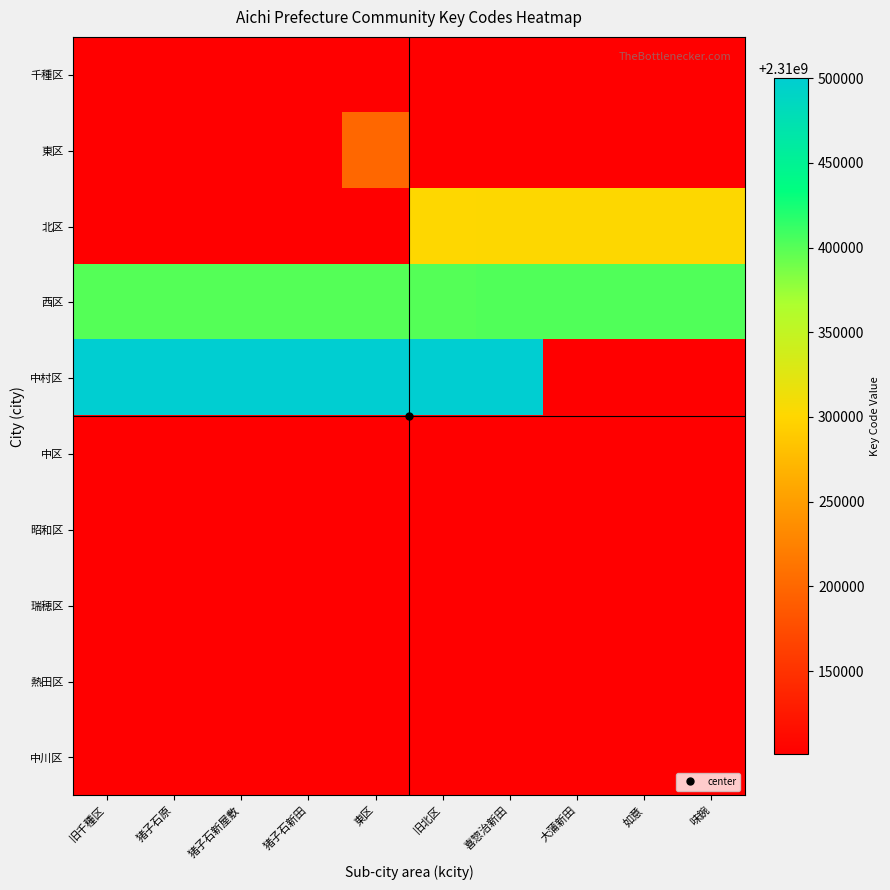

Rank the series by their maximum value, from highest to lowest.

中村区, 西区, 北区, 東区, 千種区, 中区, 昭和区, 瑞穂区, 熱田区, 中川区